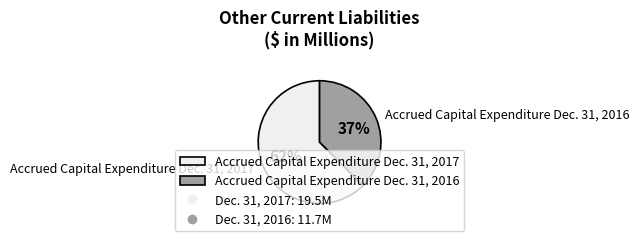

True or false: Accrued Capital Expenditure Dec. 31, 2016 accounts for 27% of the total.

False